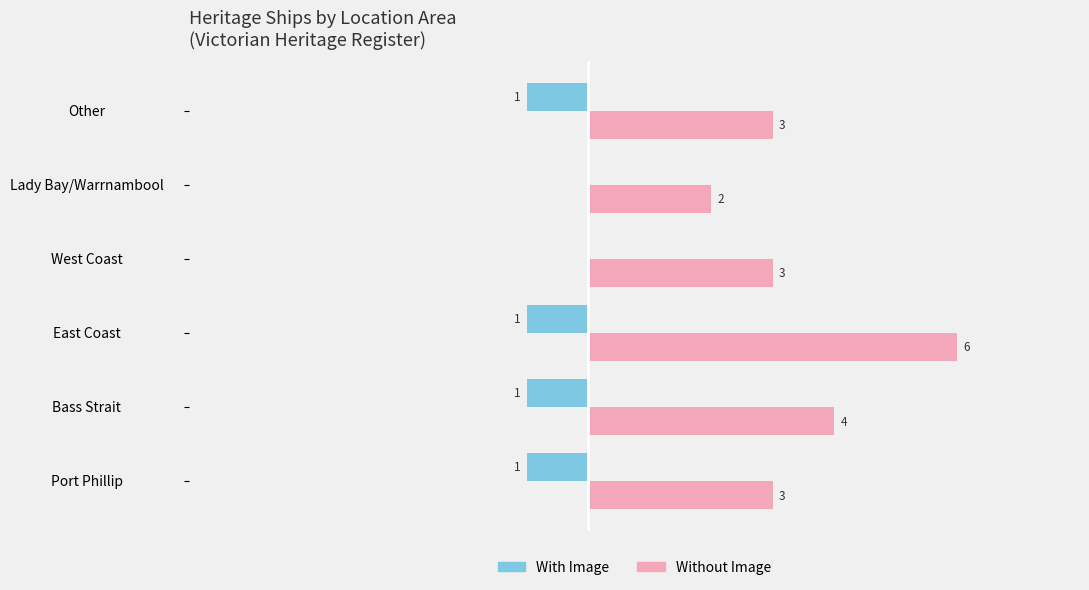

At which label is Without Image closest to 4?

Bass Strait